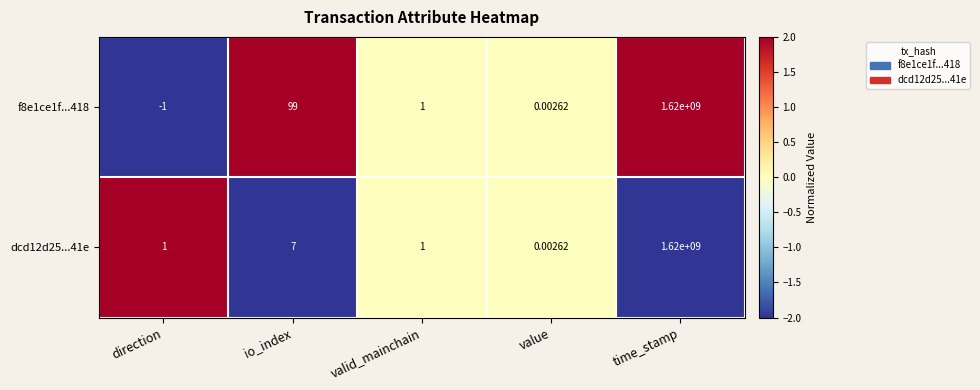

At which label does dcd12d25...41e reach its minimum?

value